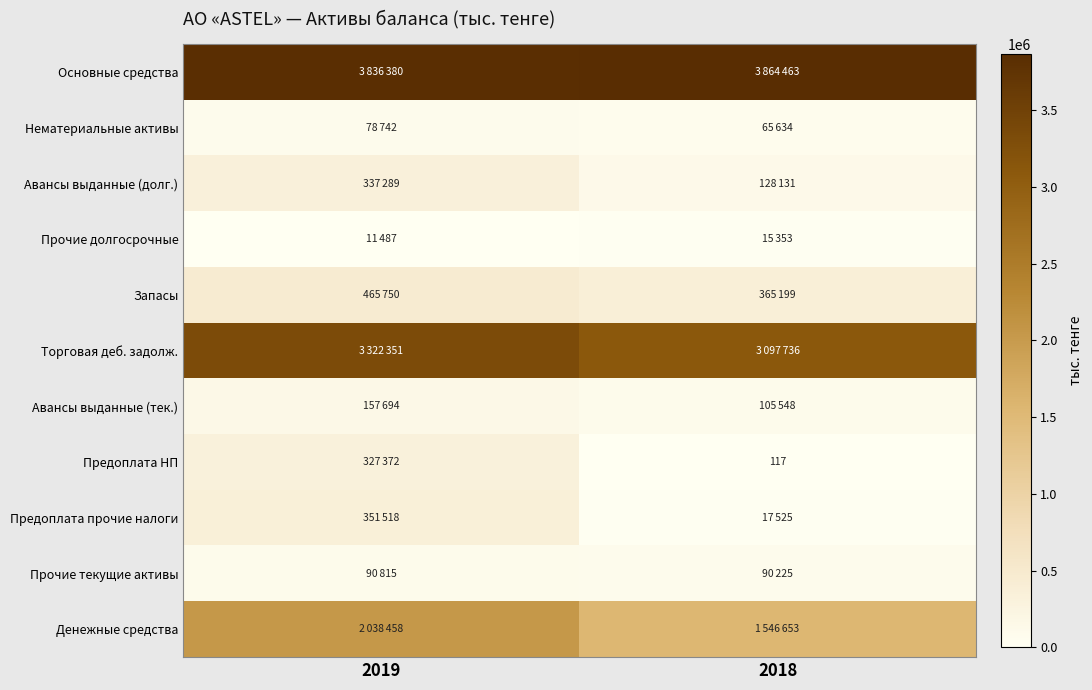

Which category has the highest value in the Торговая деб. задолж. series?

2019